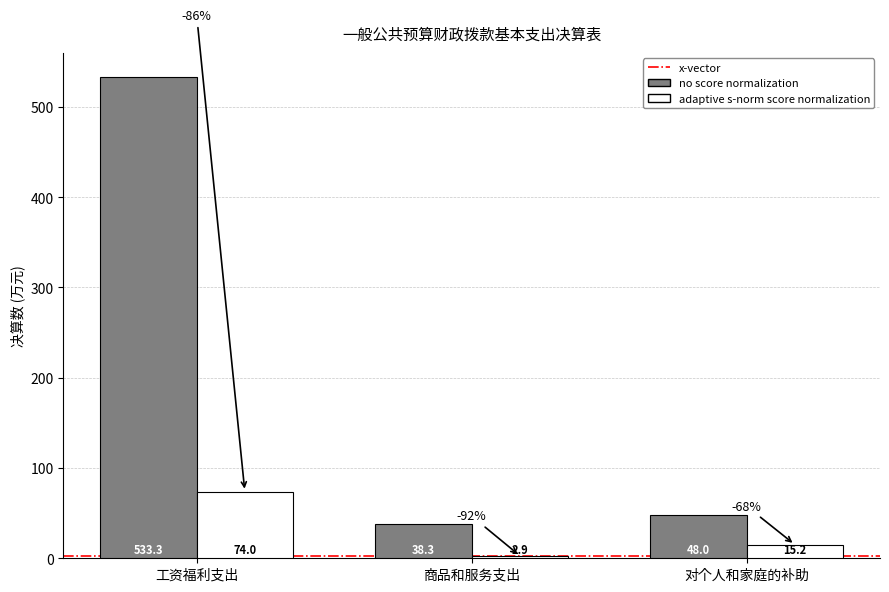

Reading left to right, what are all the values shown in this chart?

no score normalization: 533.3	38.3	48.0
adaptive s-norm score normalization: 74.0	2.9	15.2